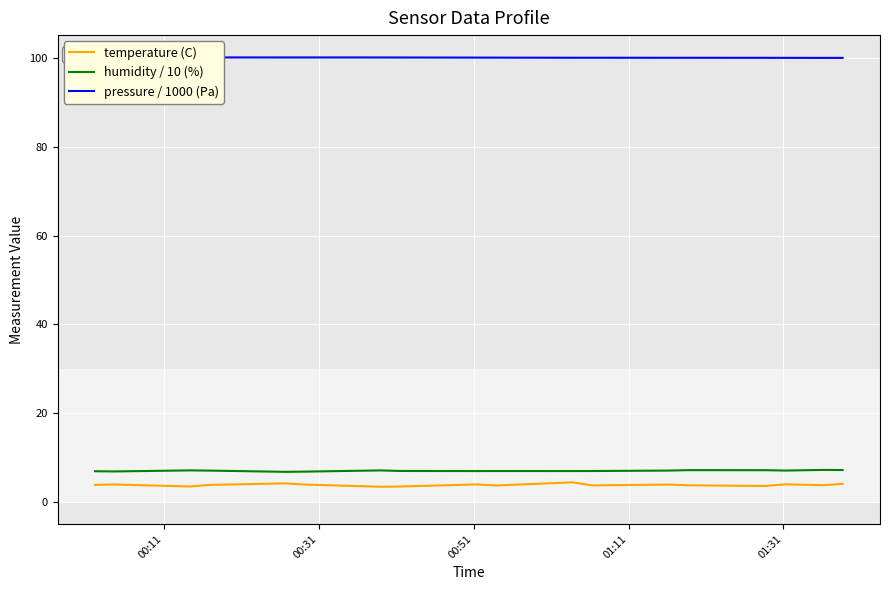

What is the minimum value for humidity / 10 (%)?

6.8